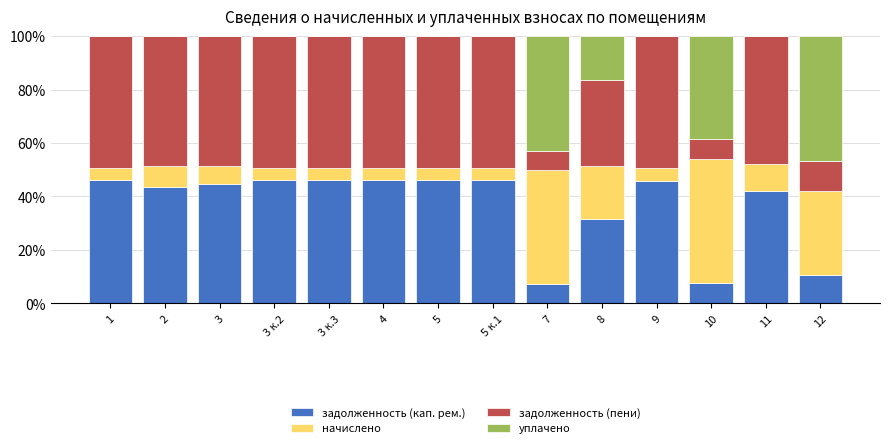

True or false: задолженность (кап. рем.) has a value of 31.7 at 8.

True